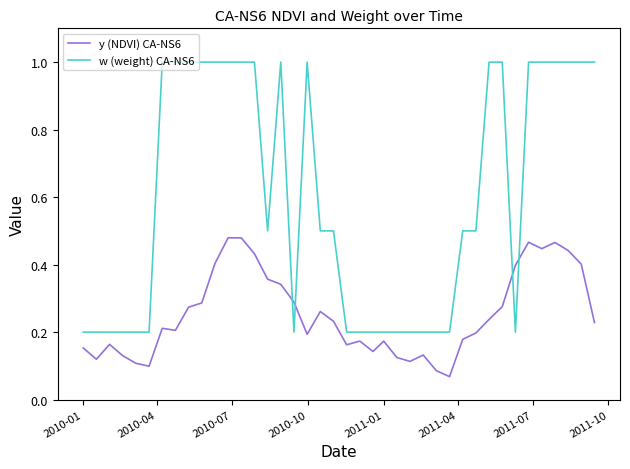

Which series has the largest total across all categories?

w (weight) CA-NS6